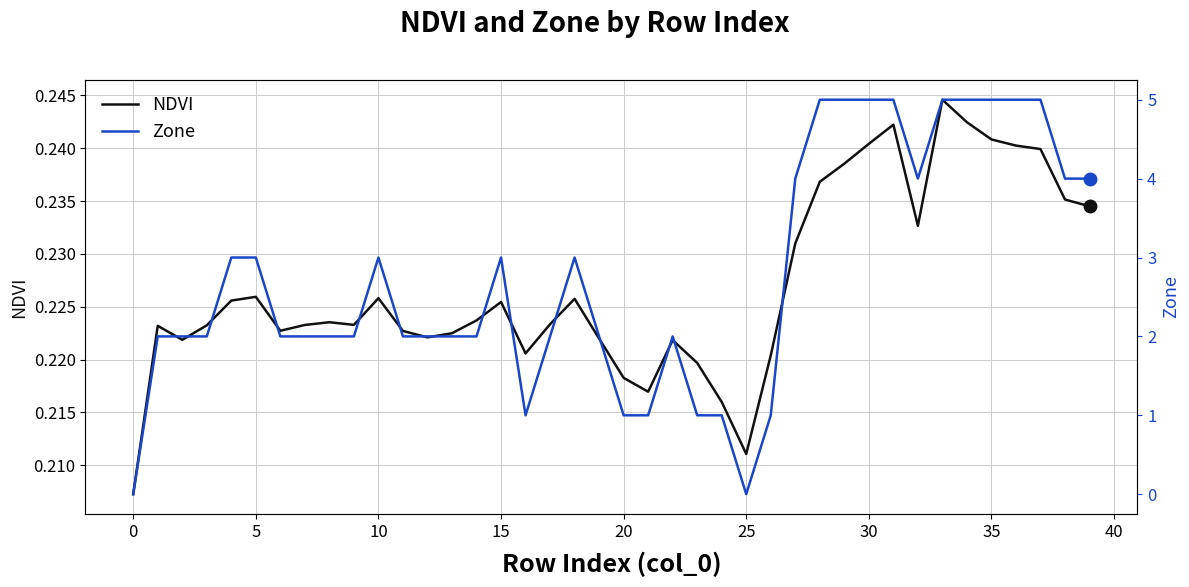

How many Zone values are between 2 and 4?

23